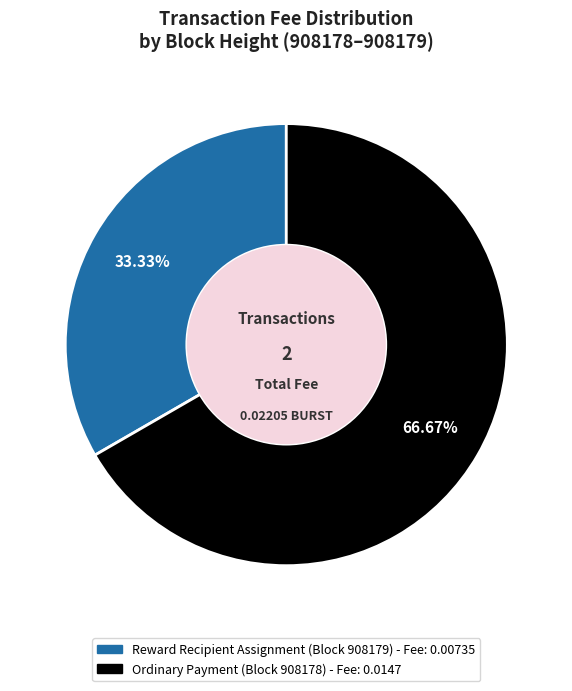

Does any single category account for the majority?

Yes